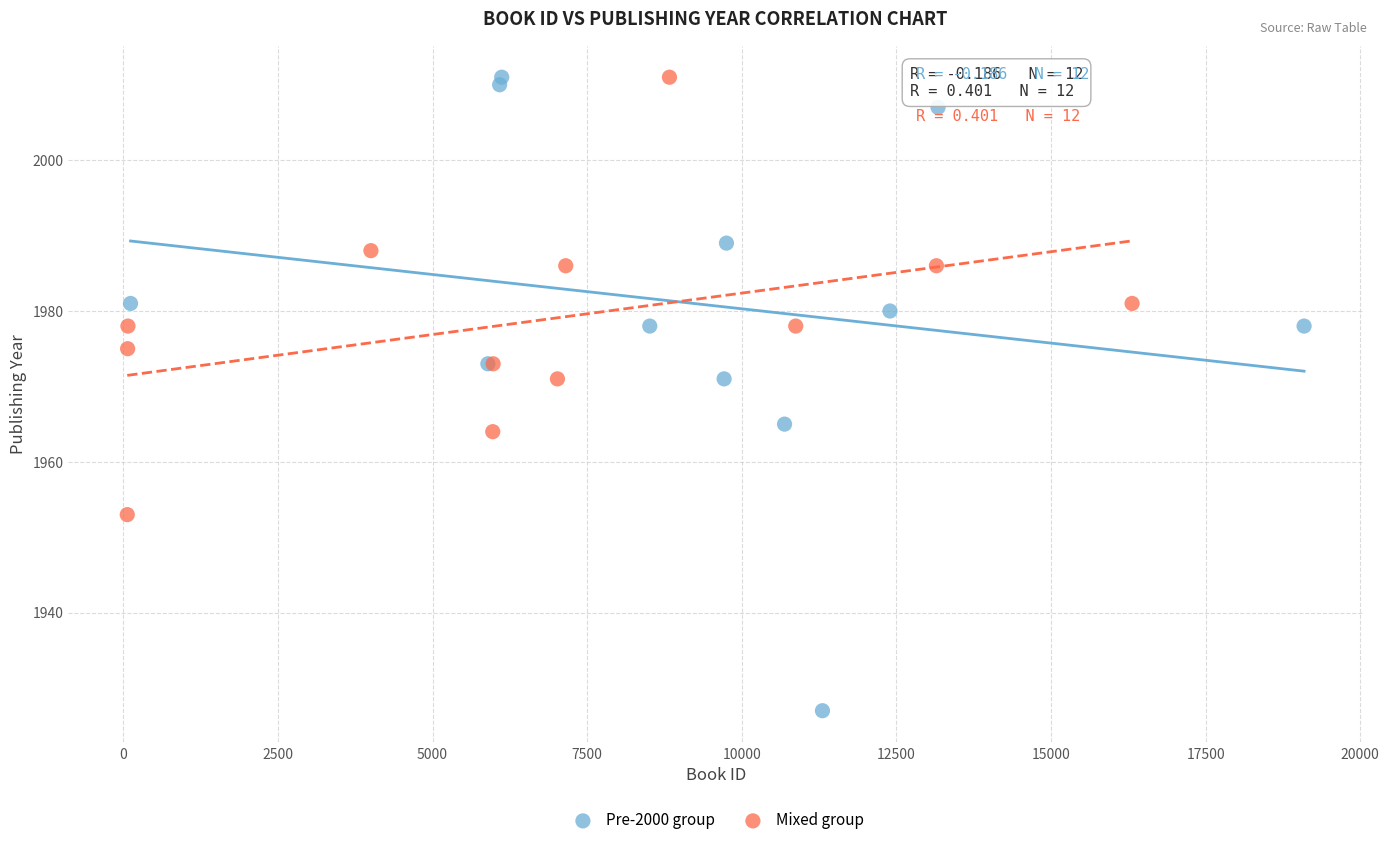

Which series has the widest spread of Y values?

Pre-2000 group